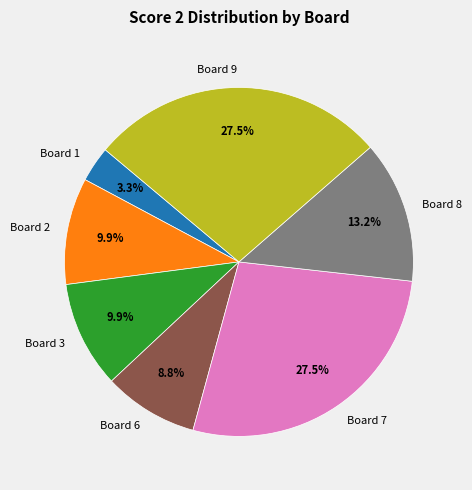

How many slices are in this pie chart?

7